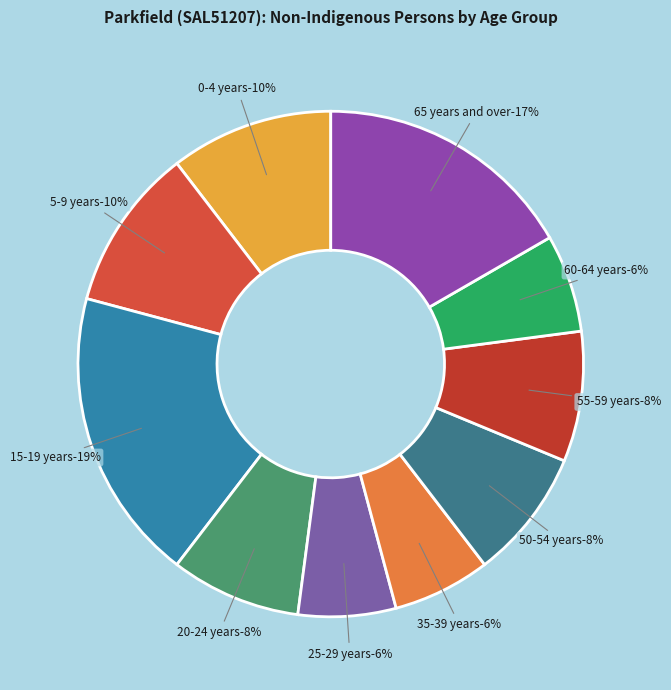

To the nearest percent, what percentage of the pie is 20-24 years?

8%